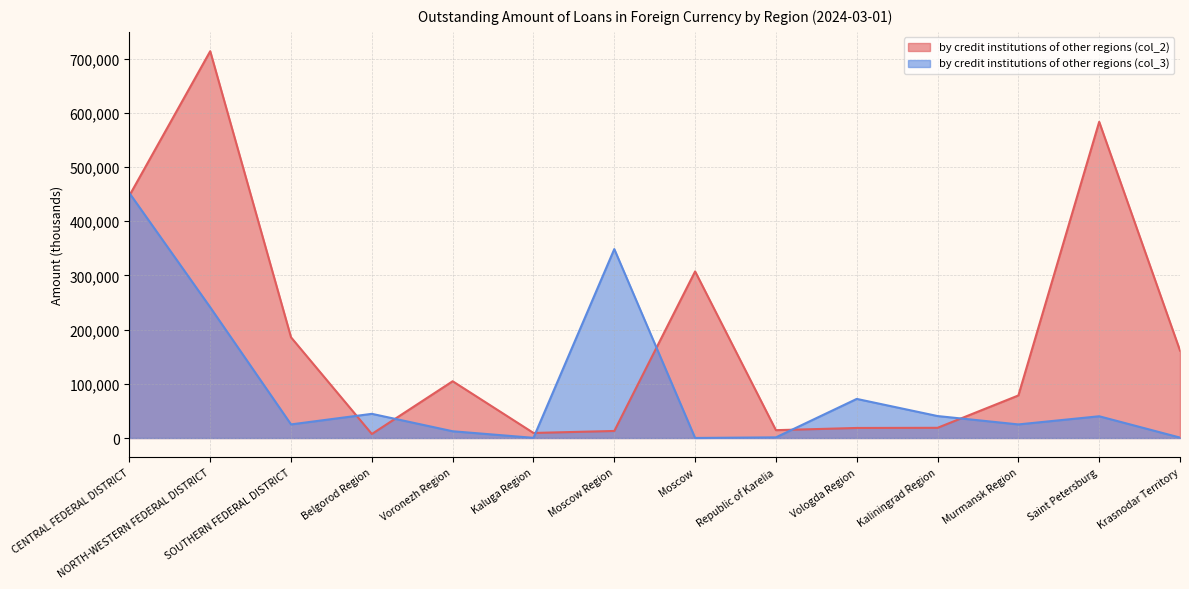

What is the difference between the by credit institutions of other regions (col_2) values at Republic of Karelia and Moscow Region?

1466